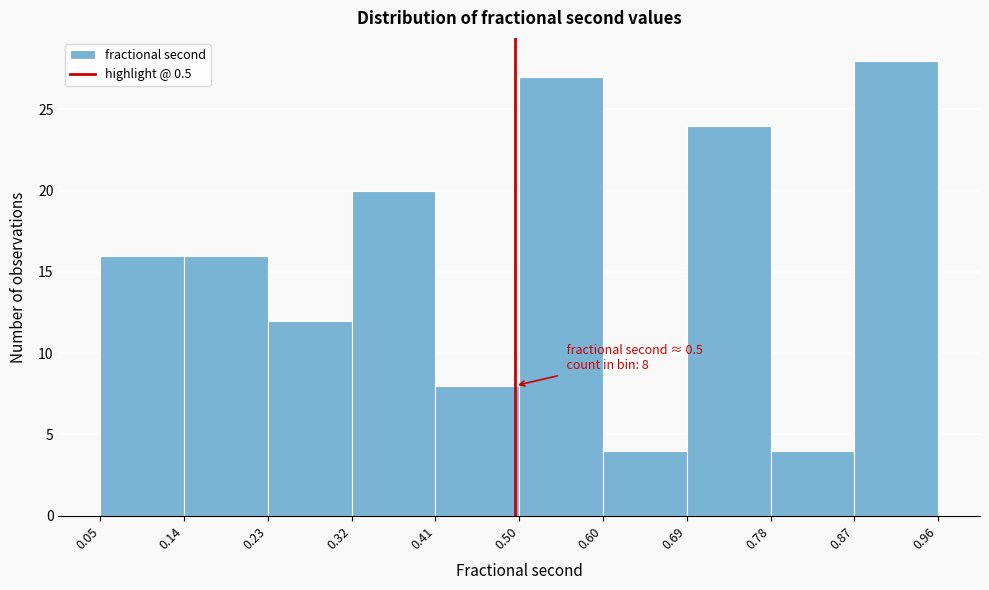

Which range on the x-axis has the tallest bar?

0.87 to 0.96